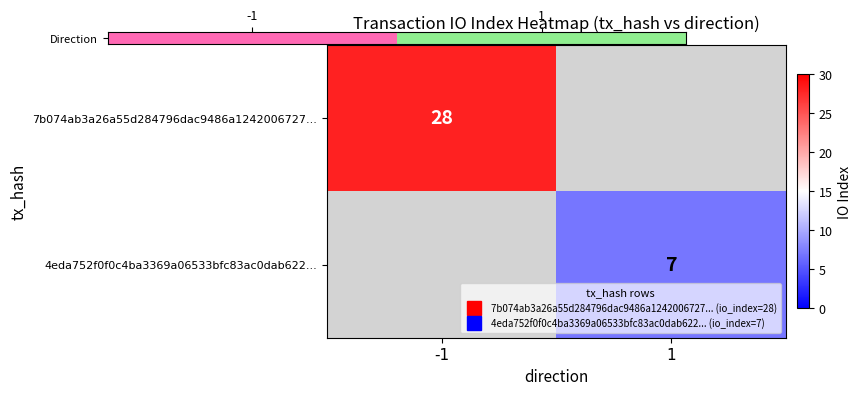

Which series has the largest total across all categories?

Direction